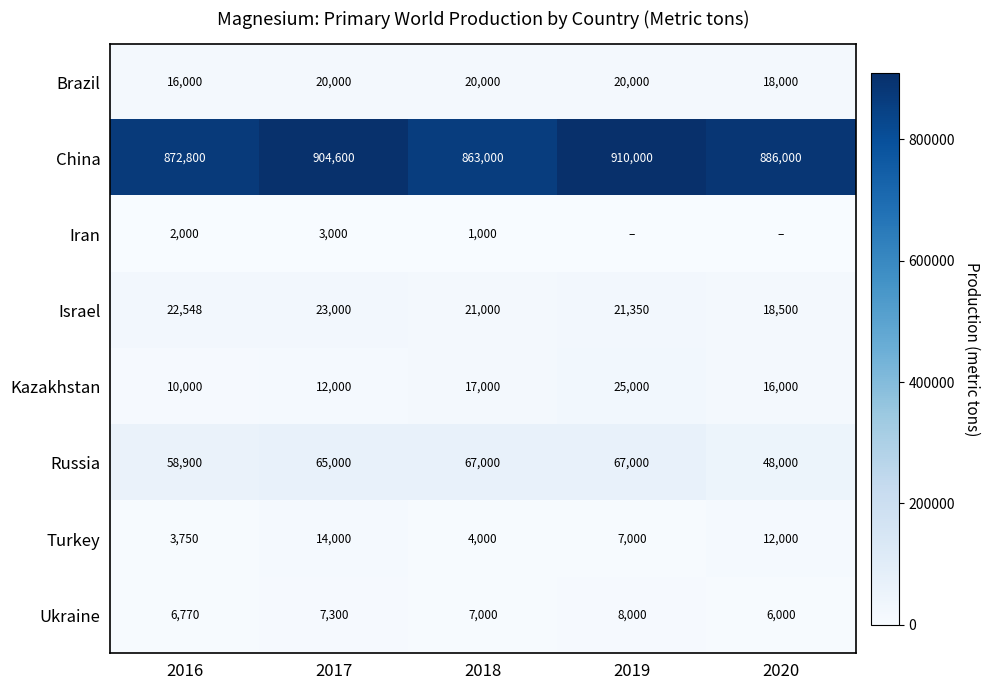

The value of Kazakhstan at 2020 is 21620. True or false?

False